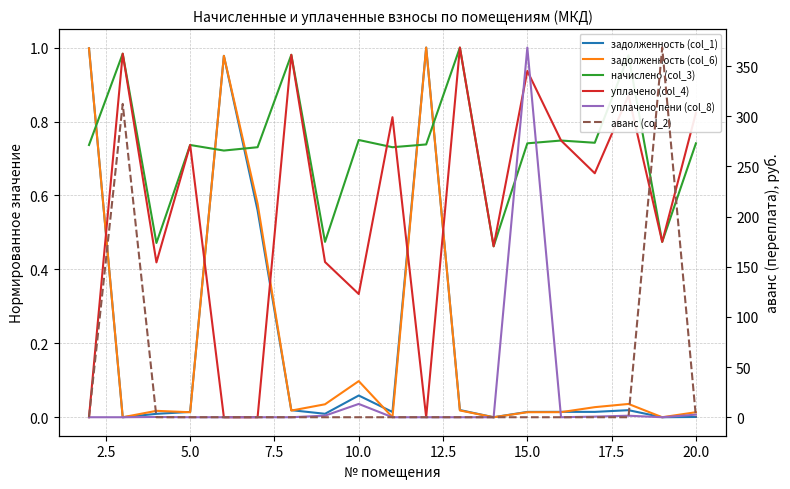

Reading left to right, list all the values displayed in this chart.

задолженность (col_1): 1.0	0.0	0.0	0.0	1.0	0.6	0.0	0.0	0.1	0.0	1.0	0.0	0.0	0.0	0.0	0.0	0.0	0.0	0.0
задолженность (col_6): 1.0	0.0	0.0	0.0	1.0	0.6	0.0	0.0	0.1	0.0	1.0	0.0	0.0	0.0	0.0	0.0	0.0	0.0	0.0
начислено (col_3): 0.7	1.0	0.5	0.7	0.7	0.7	1.0	0.5	0.7	0.7	0.7	1.0	0.5	0.7	0.7	0.7	1.0	0.5	0.7
уплачено (col_4): 0.0	1.0	0.4	0.7	0.0	0.0	1.0	0.4	0.3	0.8	0.0	1.0	0.5	0.9	0.7	0.7	0.9	0.5	0.8
уплачено пени (col_8): 0.0	0.0	0.0	0.0	0.0	0.0	0.0	0.0	0.0	0.0	0.0	0.0	0.0	1.0	0.0	0.0	0.0	0.0	0.0
аванс (col_2): 0.0	312.4	0.0	0.0	0.0	0.0	0.0	0.0	0.0	0.0	0.0	0.0	0.0	0.0	0.0	0.0	0.0	368.6	0.0